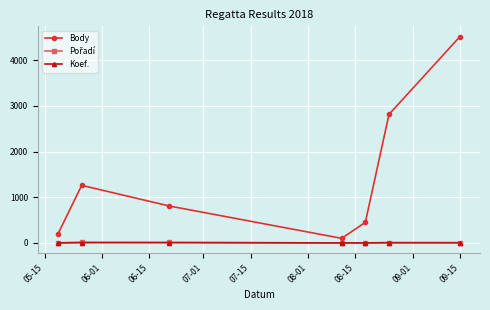

True or false: Body and Koef. intersect in this chart.

False